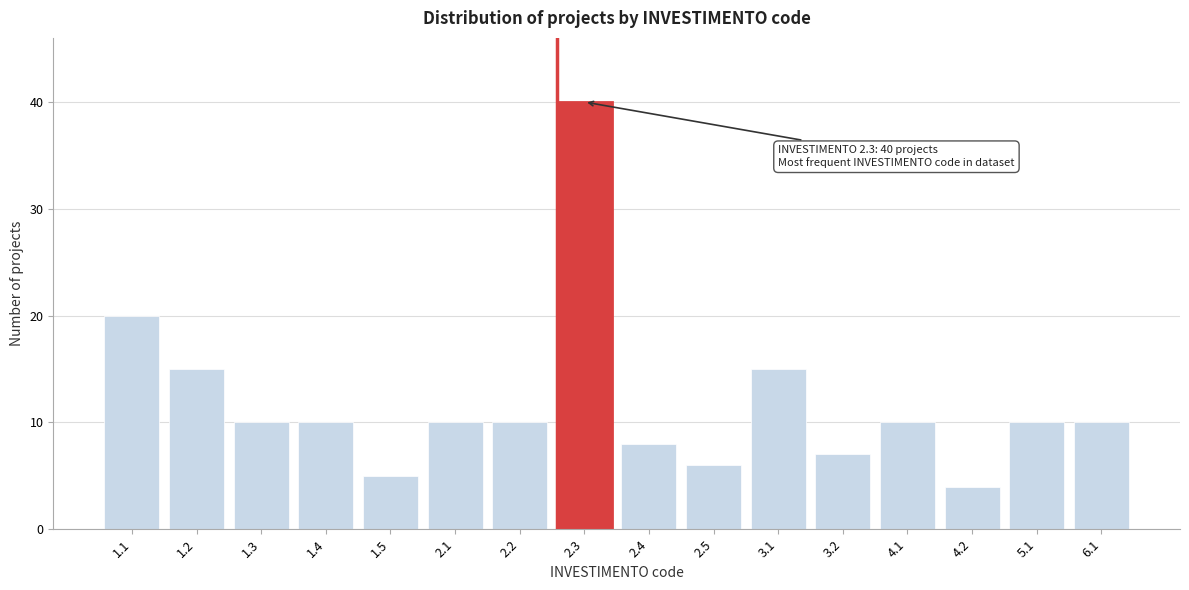

Reading right to left, transcribe all the data shown in this chart.

10	10	4	10	7	15	6	8	40	10	10	5	10	10	15	20